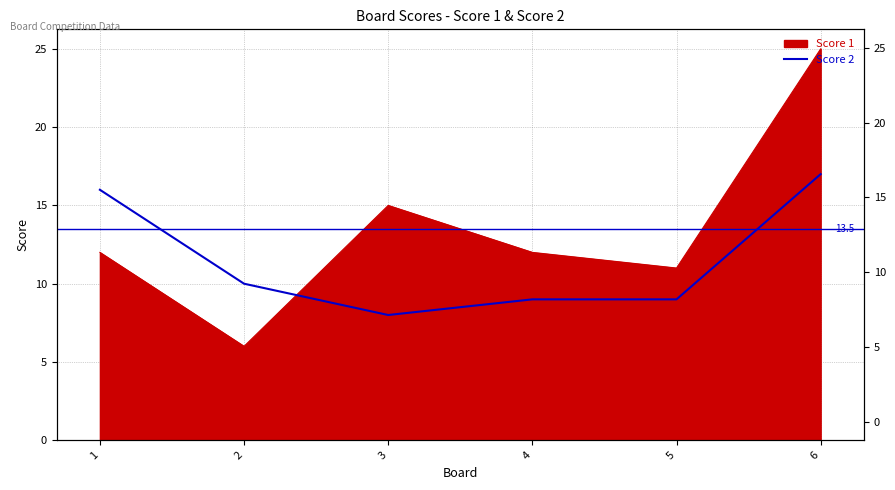

Between 6 and 5, which is larger?

6